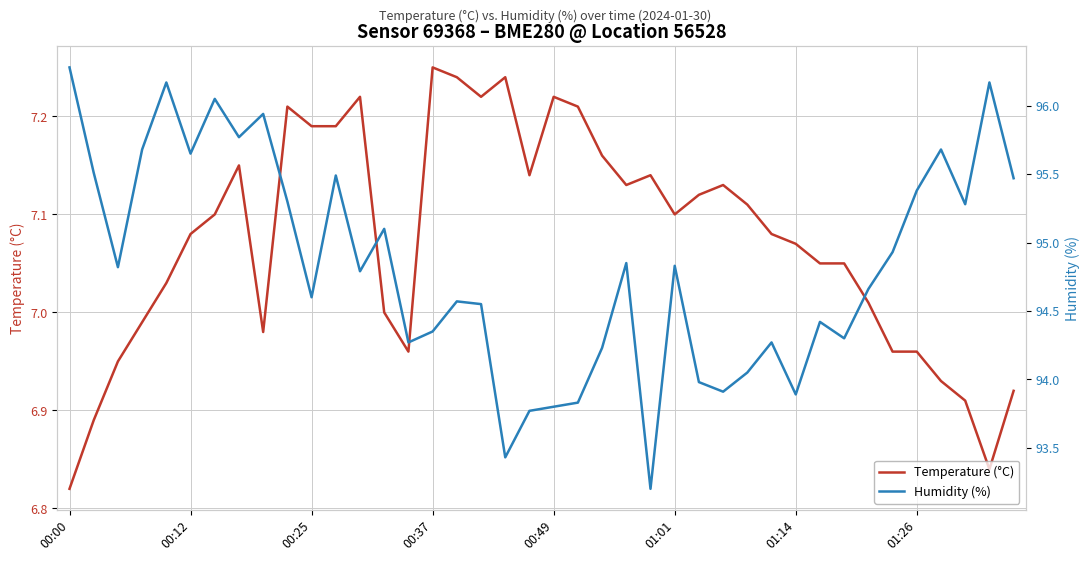

Is this an area chart (filled region under the line)?

No